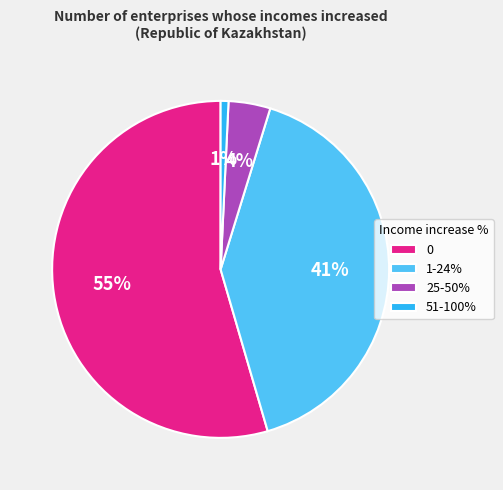

How many segments does this pie chart have?

4